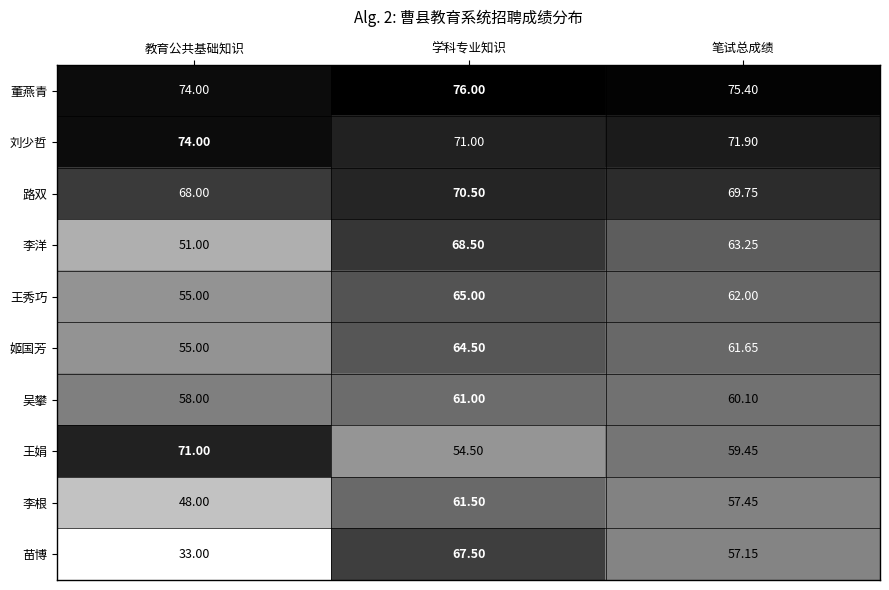

Where does the 王秀巧 series first go above 62?

学科专业知识